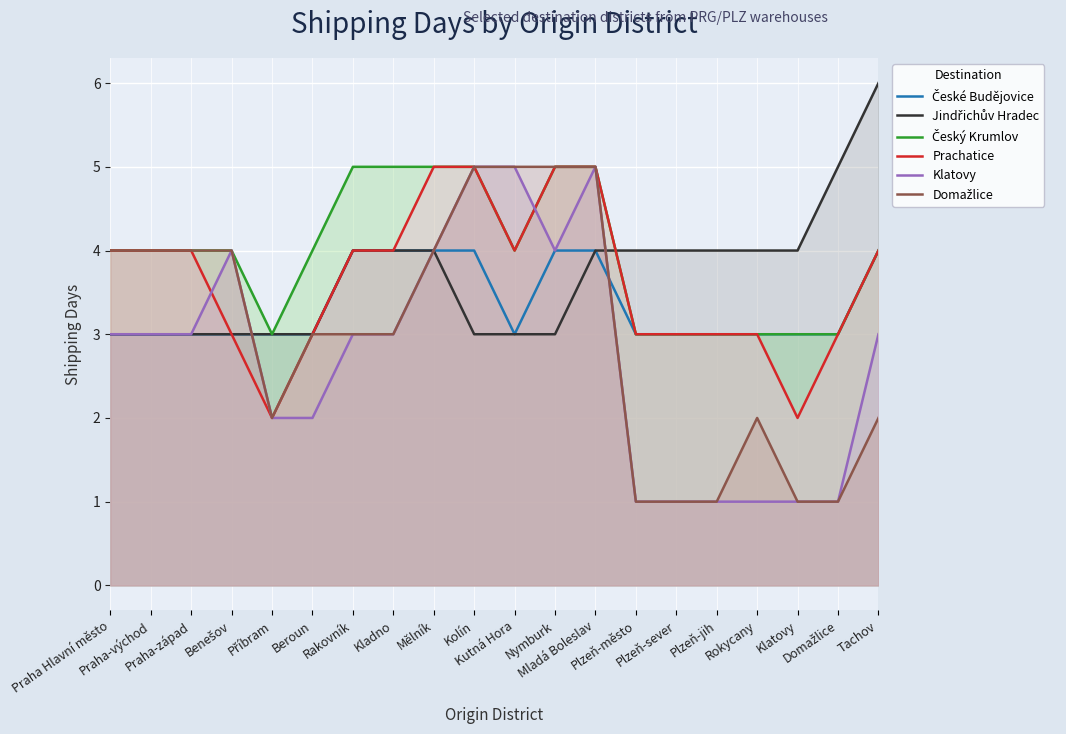

How many times do Domažlice and Jindřichův Hradec cross each other?

2